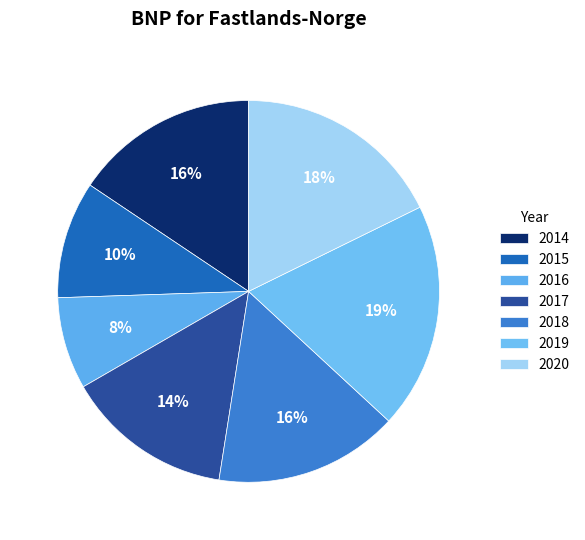

The 2016 slice represents 1% of the pie. True or false?

False